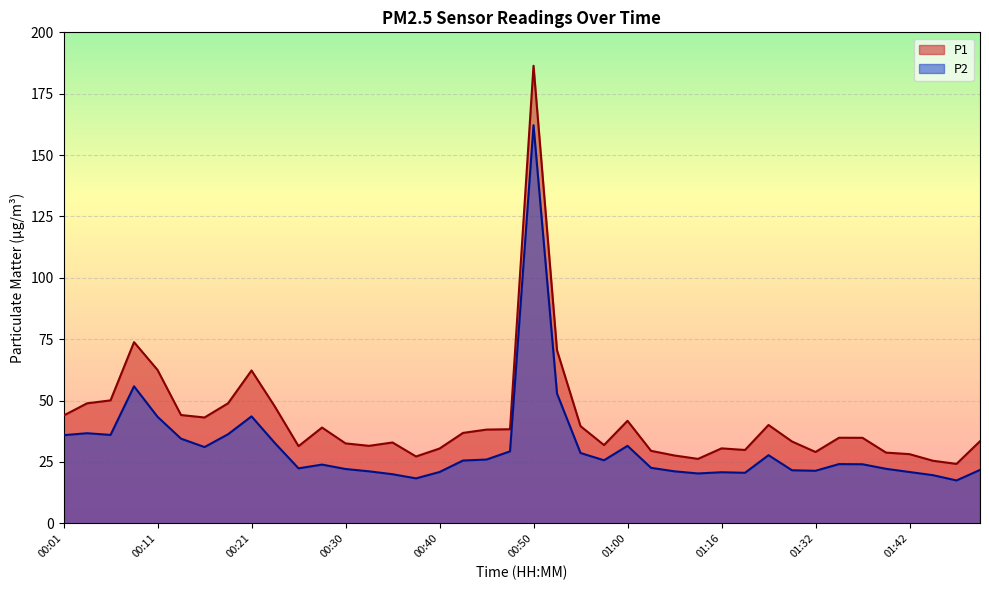

At which label does P1 reach its minimum?

01:47